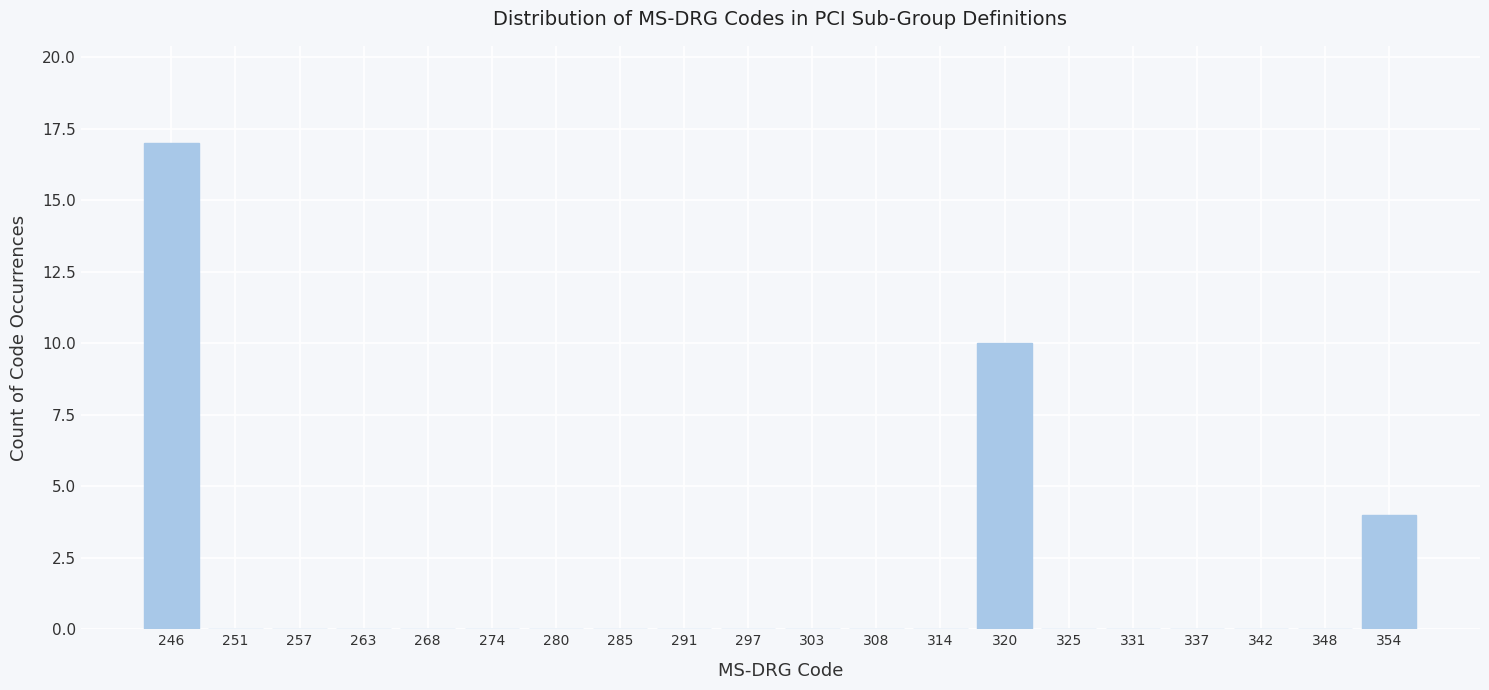

Reading right to left, transcribe all the data shown in this chart.

354=4	348=0	342=0	337=0	331=0	325=0	320=10	314=0	308=0	303=0	297=0	291=0	285=0	280=0	274=0	268=0	263=0	257=0	251=0	246=17